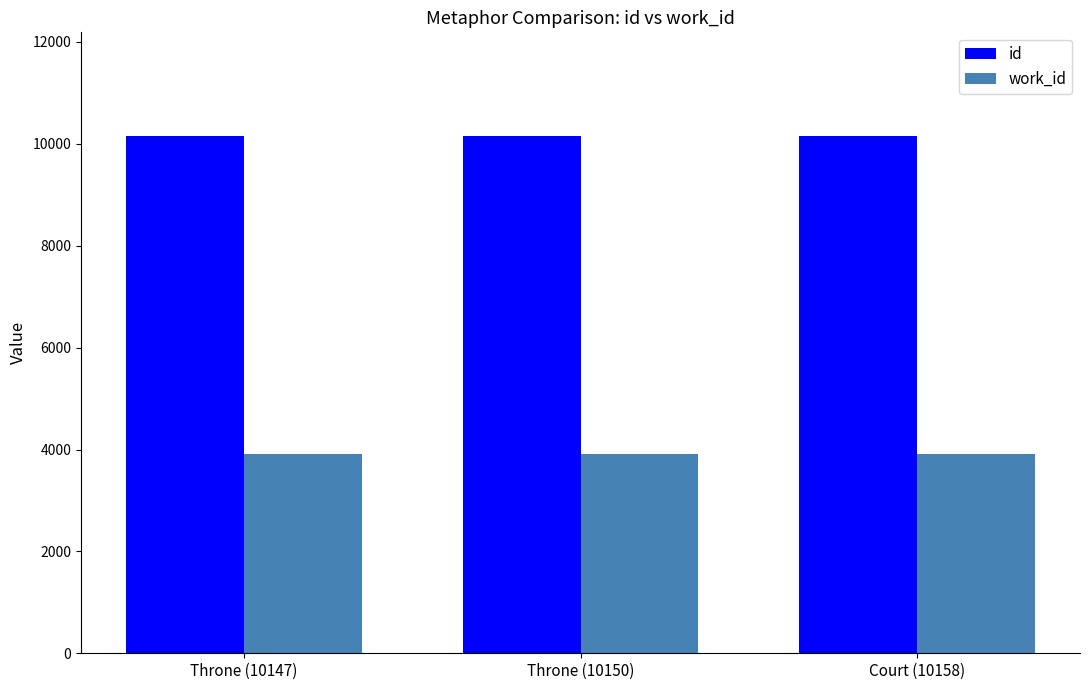

Read the id value at Court (10158), to the nearest 5.

10160